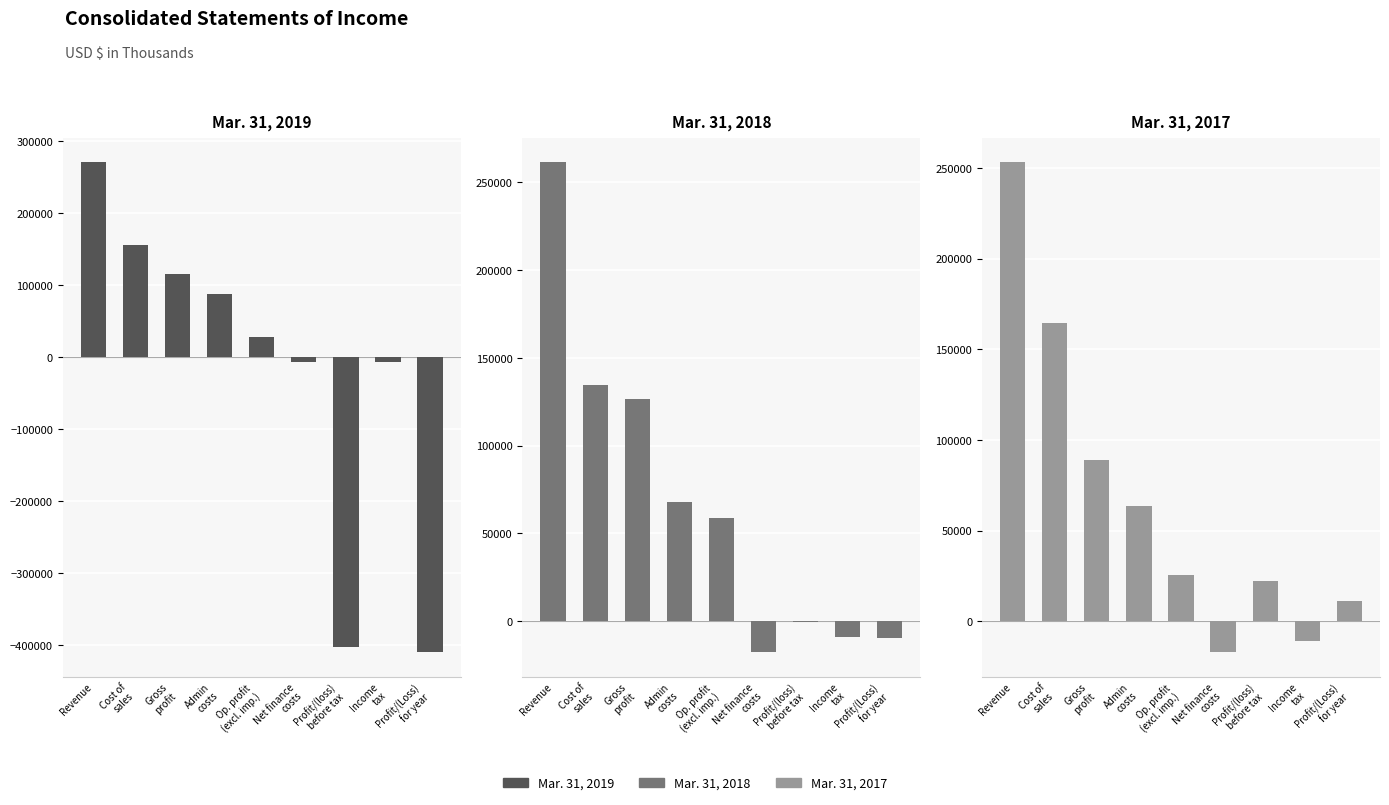

At which category is the sum across all series the highest?

Revenue